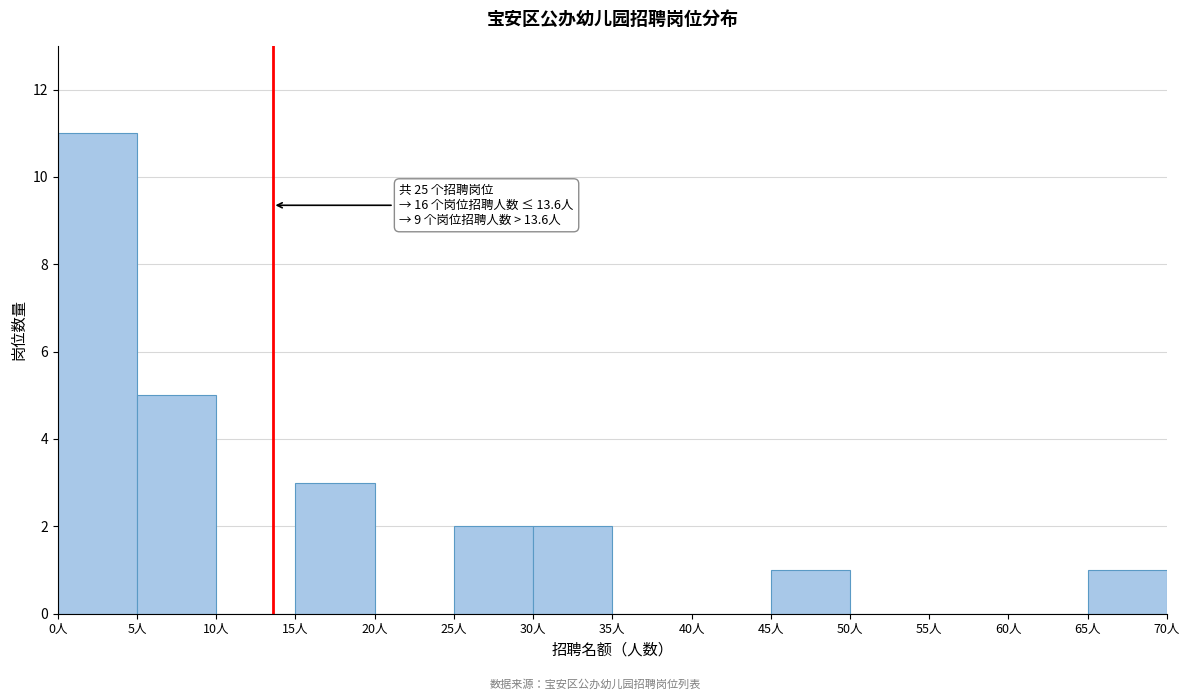

Over which range of the x-axis is the bar tallest?

0 to 5